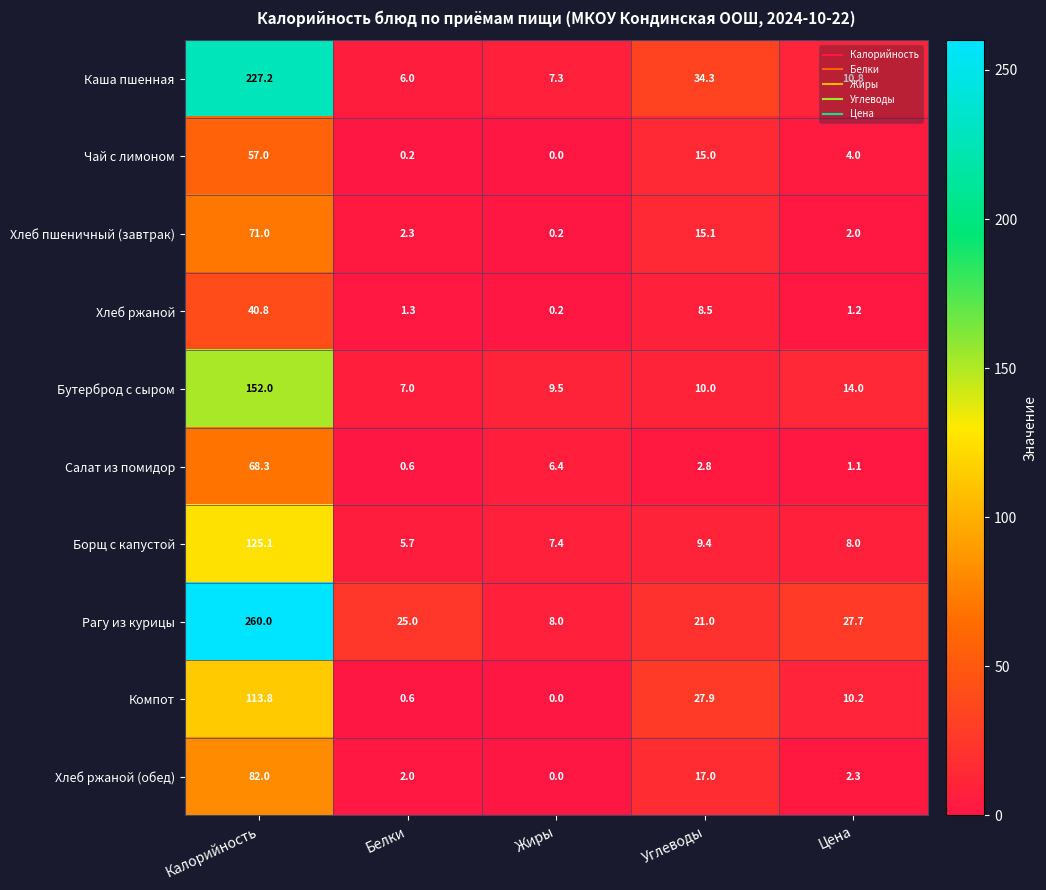

What is the total value across all series at Белки?

50.7